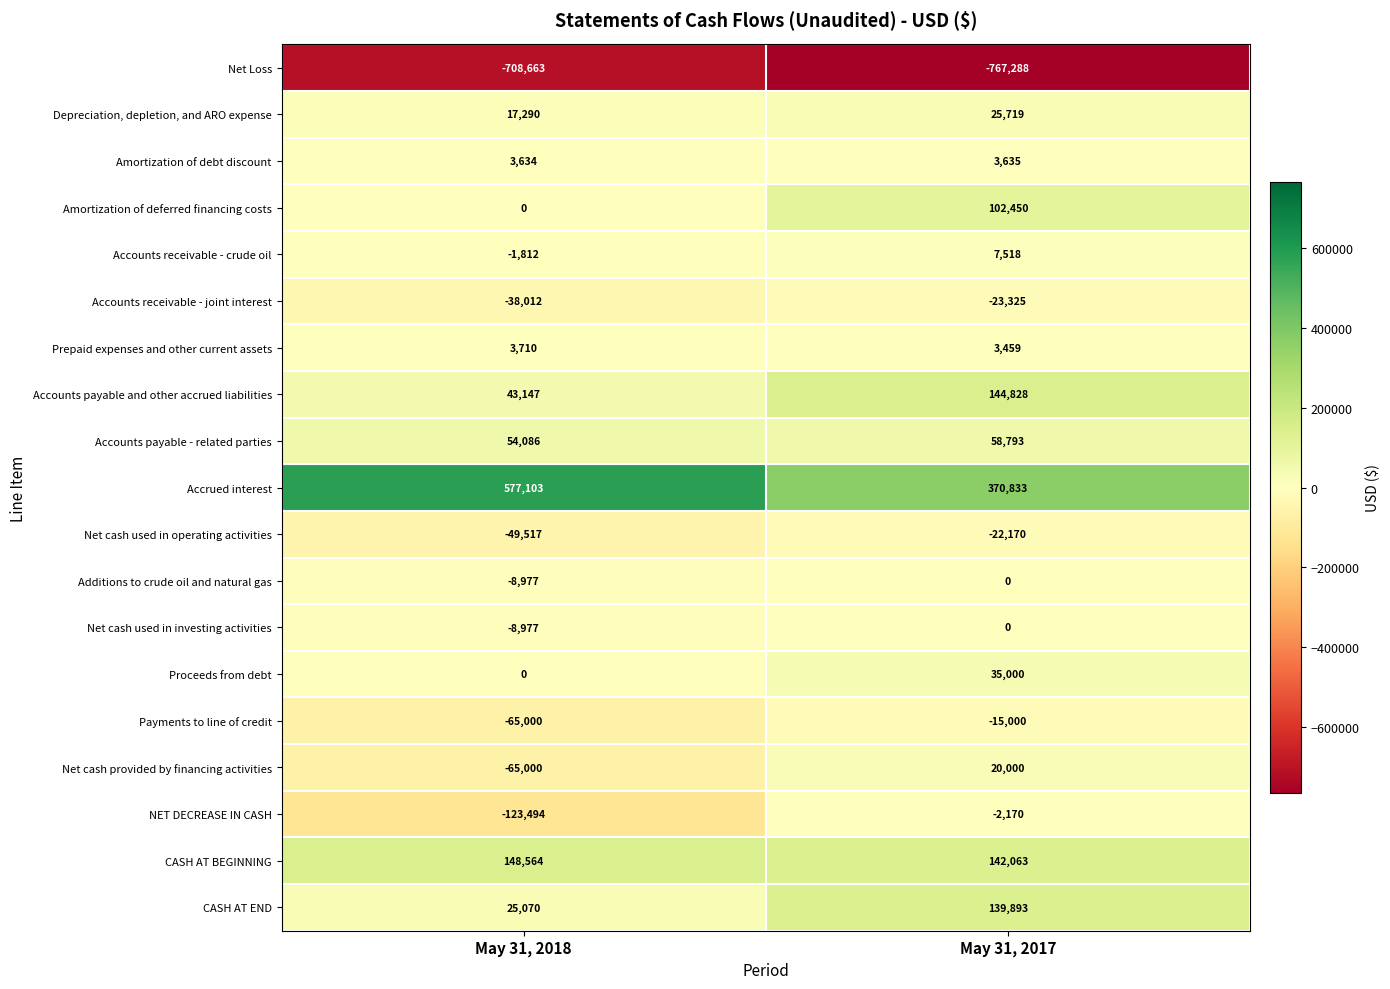

What is the total value across all series at May 31, 2017?

224238